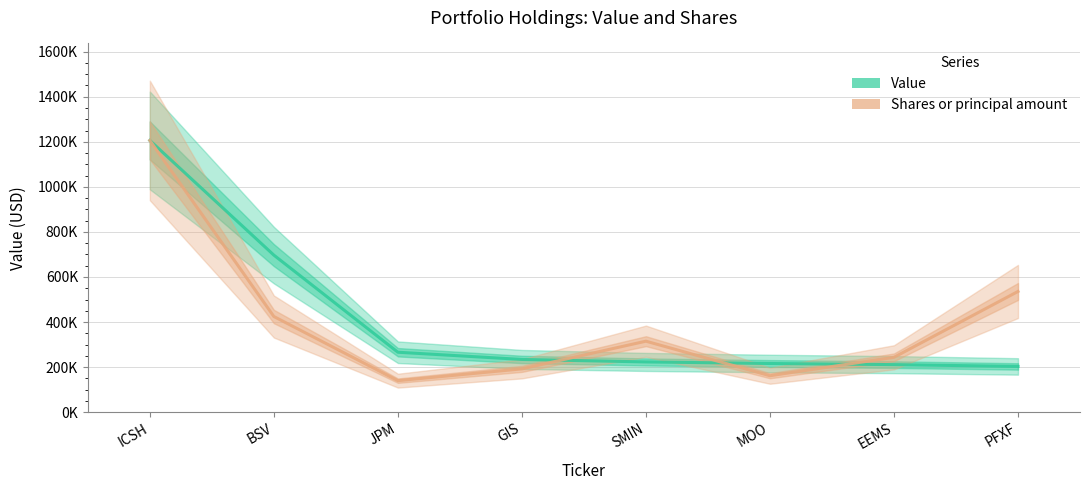

Read the Shares or principal amount value at SMIN.

315026.4